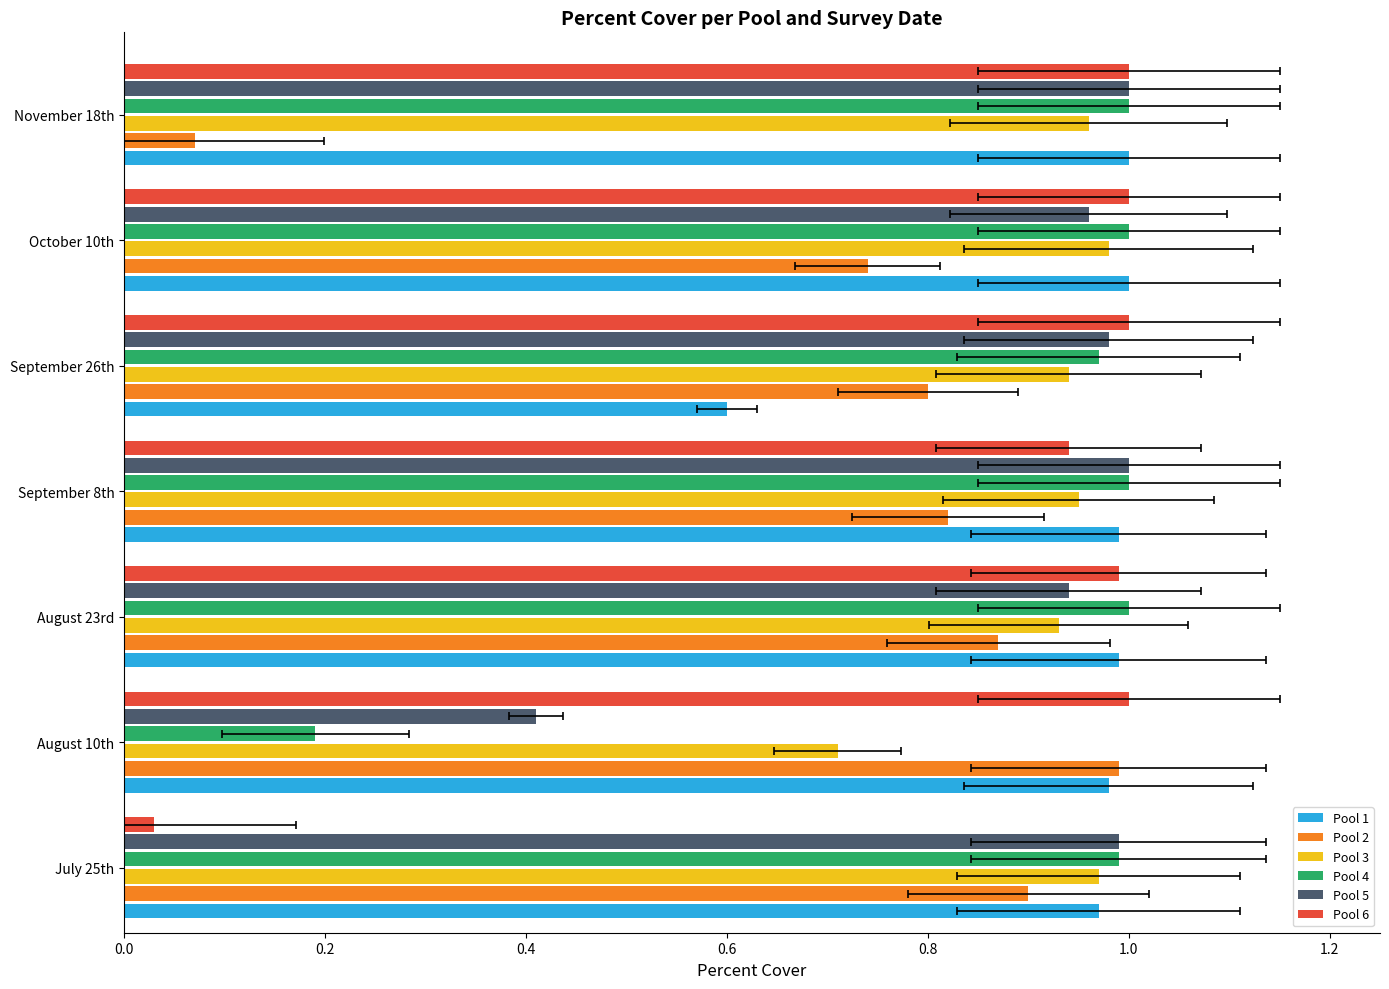

The Pool 3 series shows 1.3 at August 23rd. True or false?

False